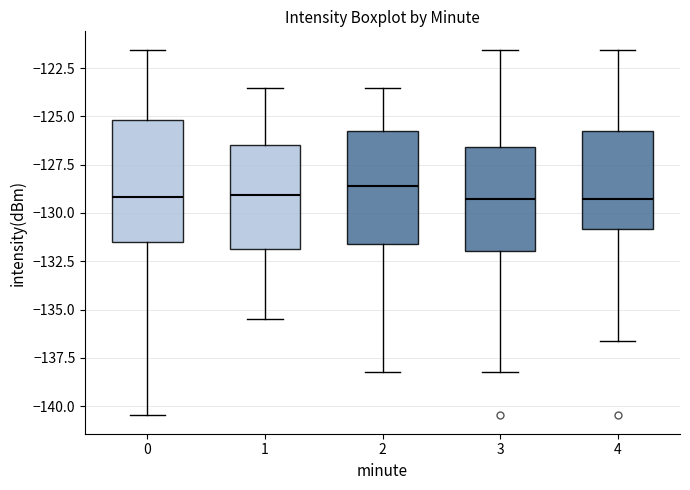

Reading left to right, read every box against the y-axis: the position of its median line, the range the box covers, and the ends of its whiskers. The values are not printed on the chart, so give them approximately, as read against the axis.

0: median -129.0, box -131.5 to -125.0, whiskers -140.5 to -121.5
1: median -129.0, box -132.0 to -126.5, whiskers -135.5 to -123.5
2: median -128.5, box -131.5 to -125.5, whiskers -138.0 to -123.5
3: median -129.5, box -132.0 to -126.5, whiskers -138.0 to -121.5
4: median -129.5, box -131.0 to -125.5, whiskers -136.5 to -121.5